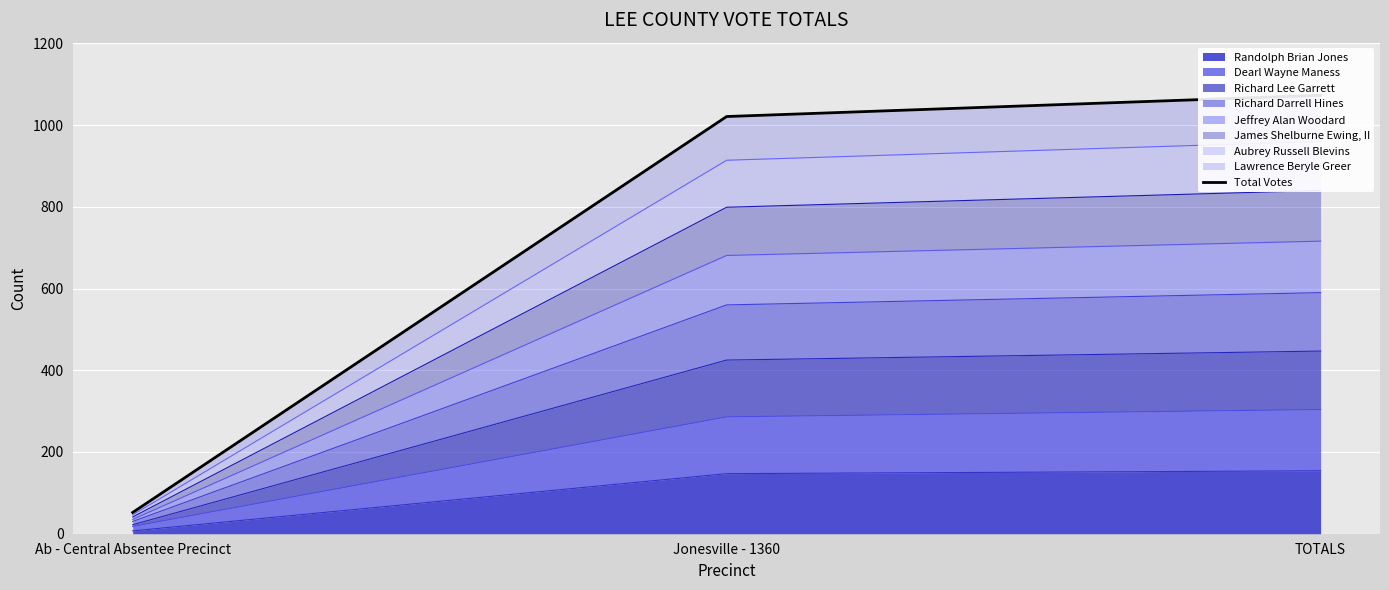

What is the label of the 2nd point from the right?

Jonesville - 1360